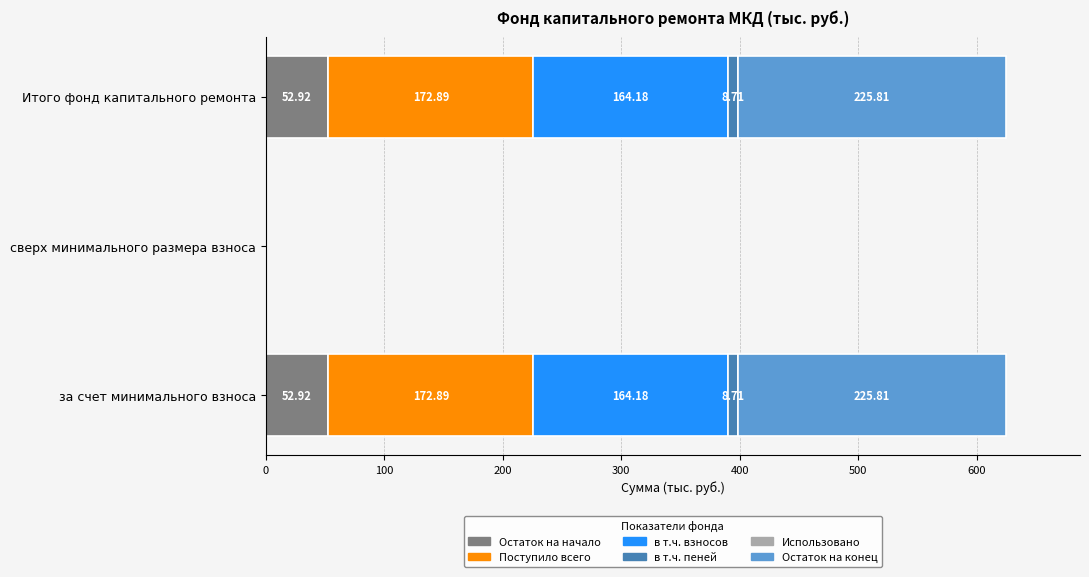

What is the sum of the Остаток на начало values at за счет минимального взноса and сверх минимального размера взноса?

52.9